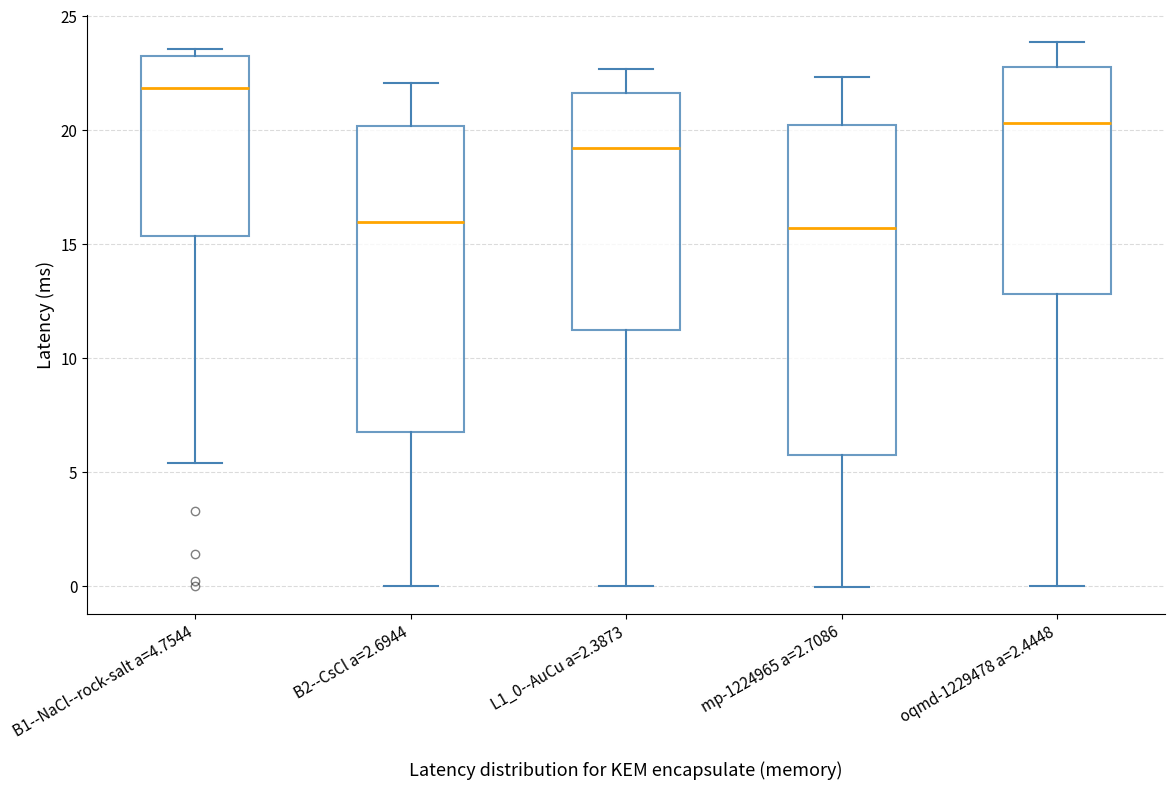

Comparing the boxes themselves (not the whiskers), which one is the tallest?

mp-1224965 a=2.7086